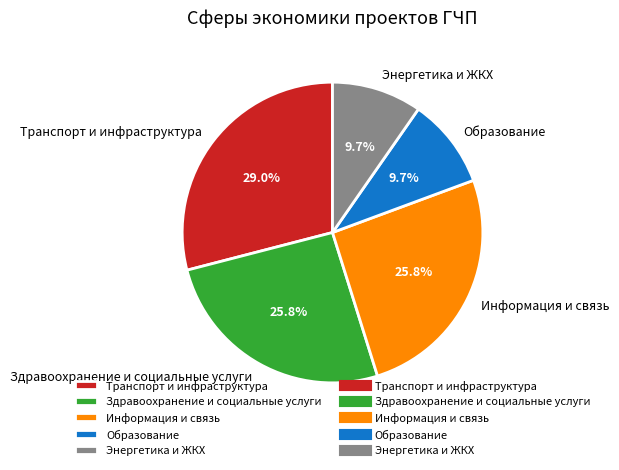

Which category has the biggest portion of the pie?

Транспорт и инфраструктура